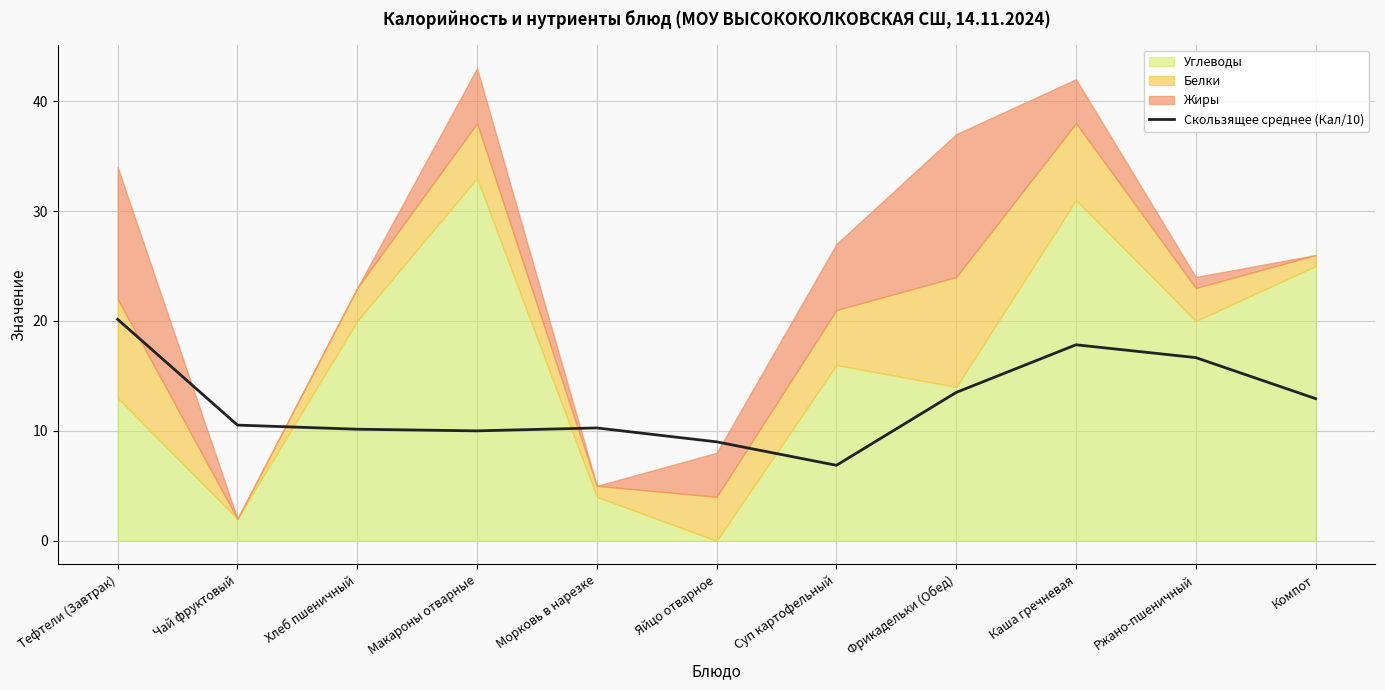

The value of Скользящее среднее (Кал/10) at Яйцо отварное is 15.1. True or false?

False